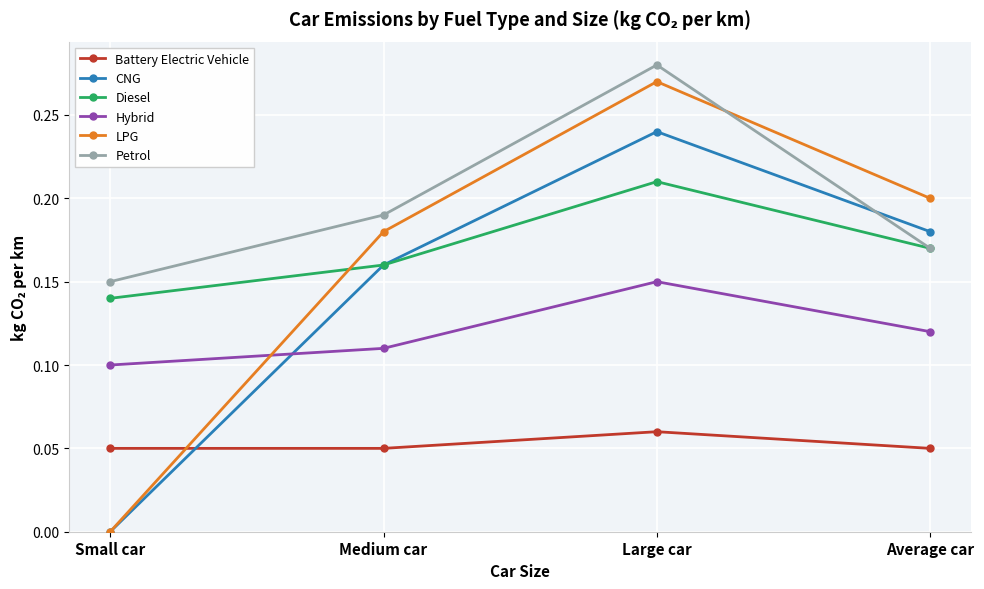

What is the label of the 2nd point from the right?

Large car